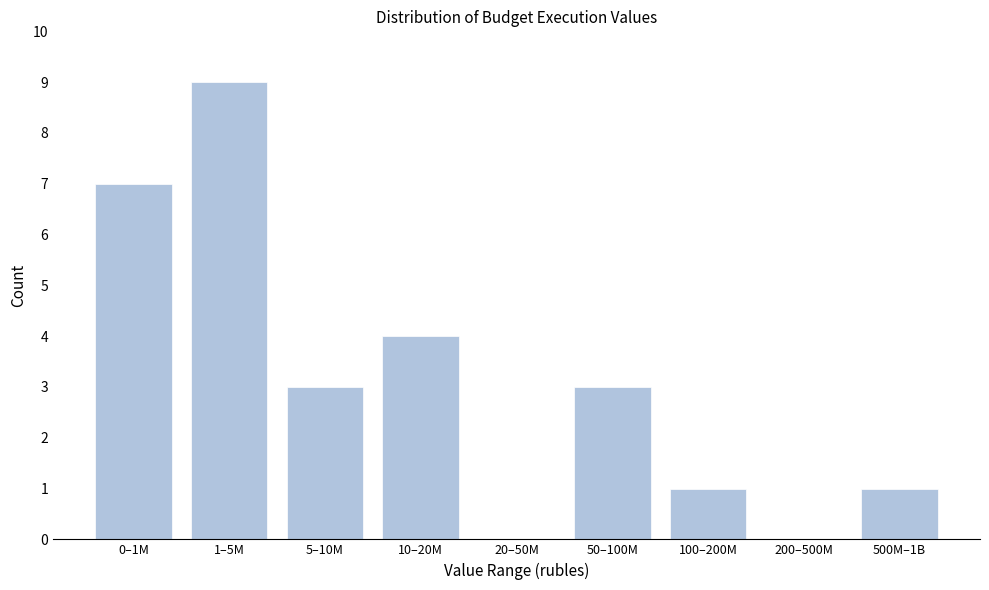

Reading right to left, transcribe all the data shown in this chart.

500M–1B=1	200–500M=0	100–200M=1	50–100M=3	20–50M=0	10–20M=4	5–10M=3	1–5M=9	0–1M=7